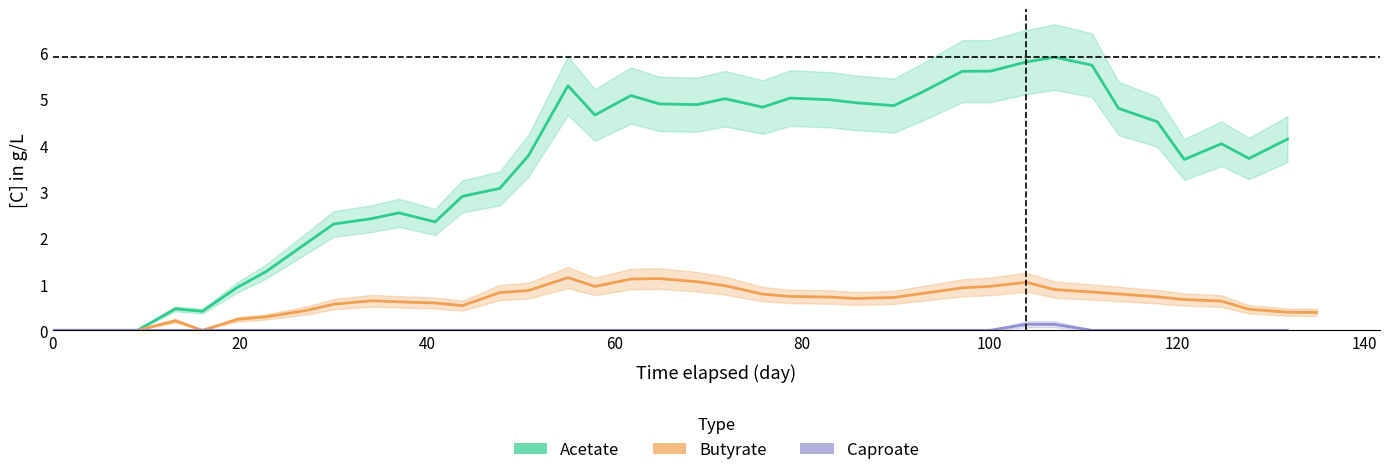

True or false: Butyrate and Caproate intersect in this chart.

False